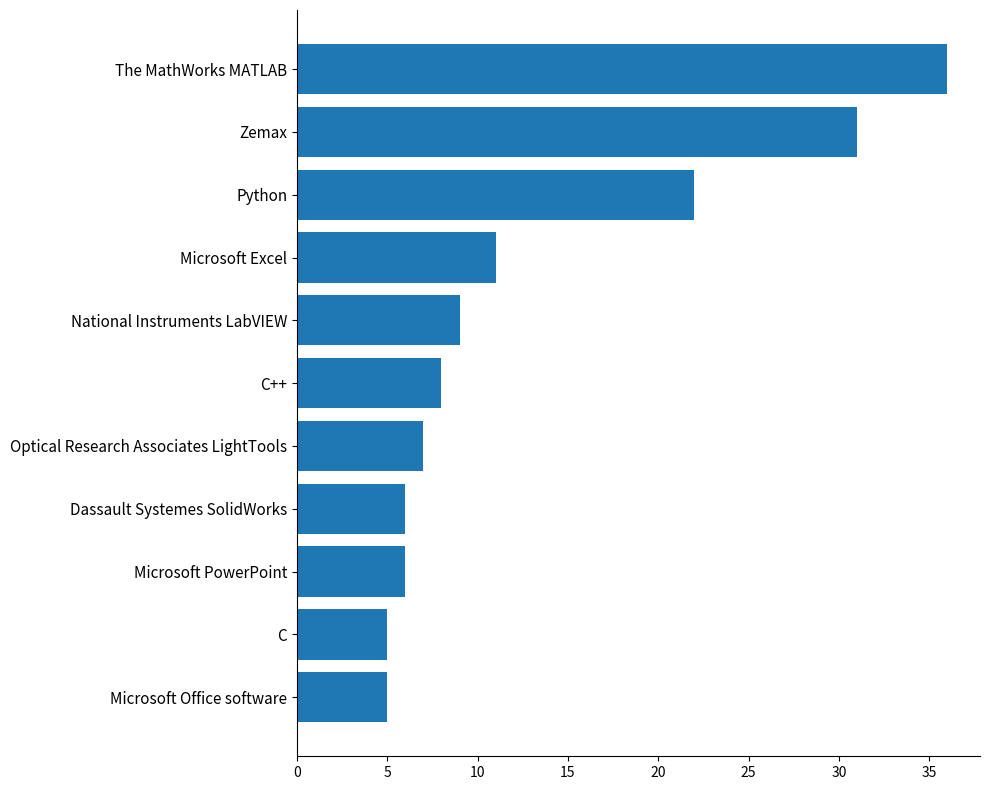

Are the bars horizontal?

Yes